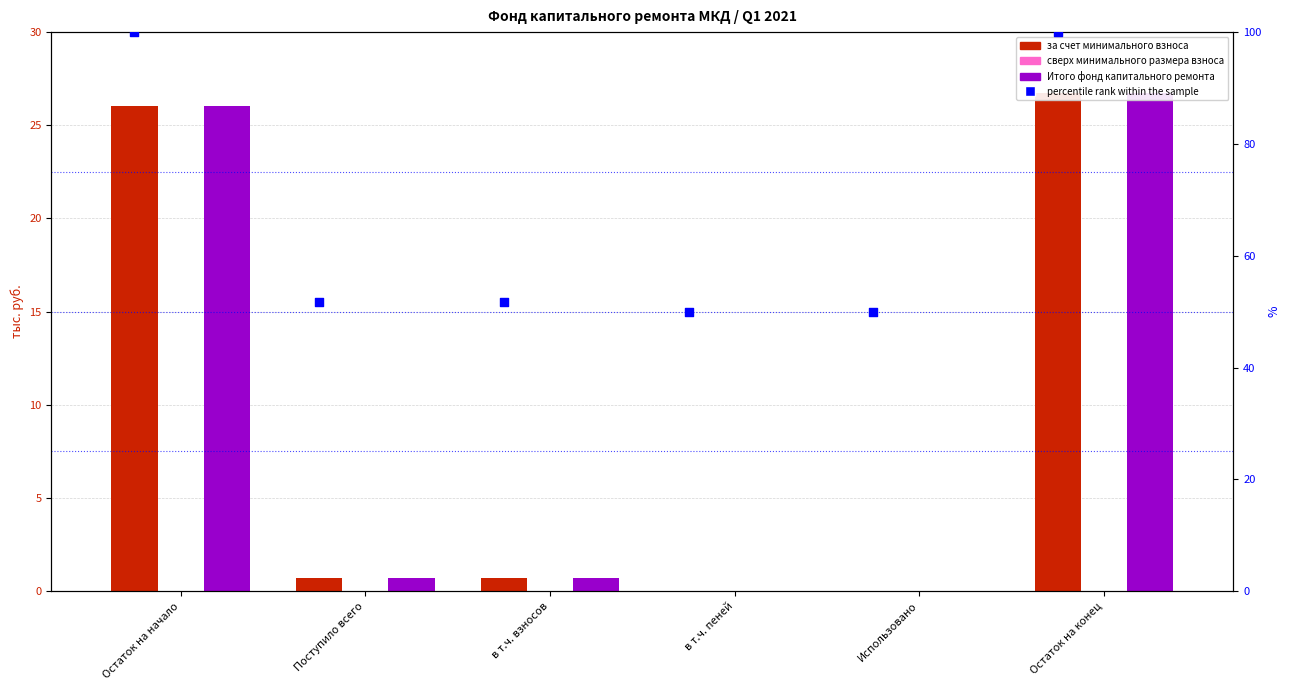

Which series has the largest total across all categories?

percentile rank within the sample